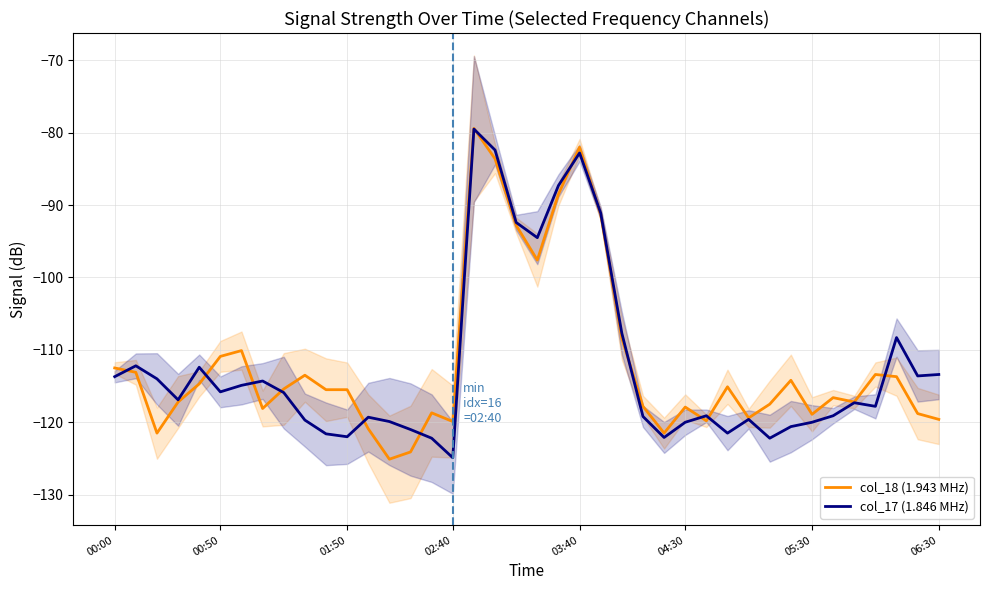

What position from the left is 31?

32